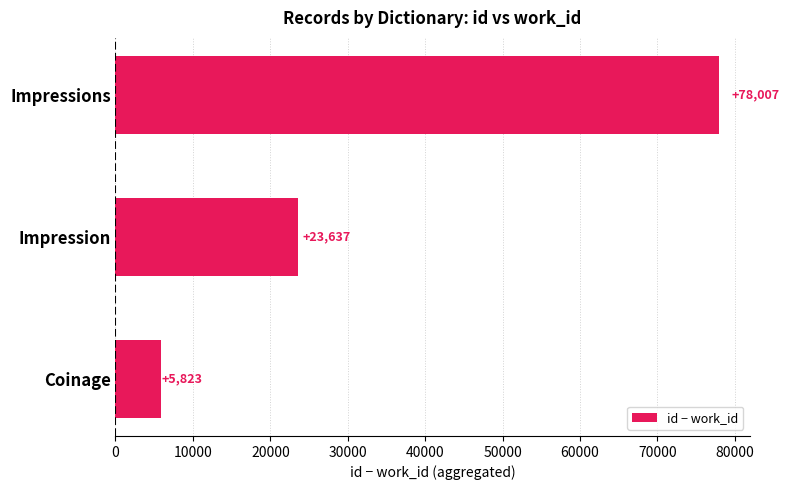

Rank the categories by value from lowest to highest.

Coinage, Impression, Impressions